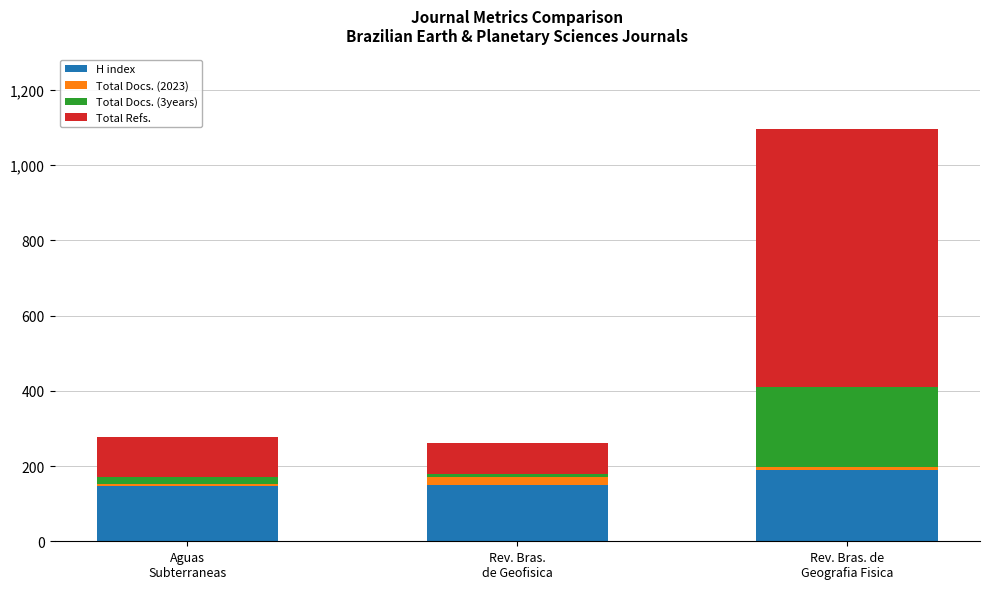

What is the maximum value for H index?

189